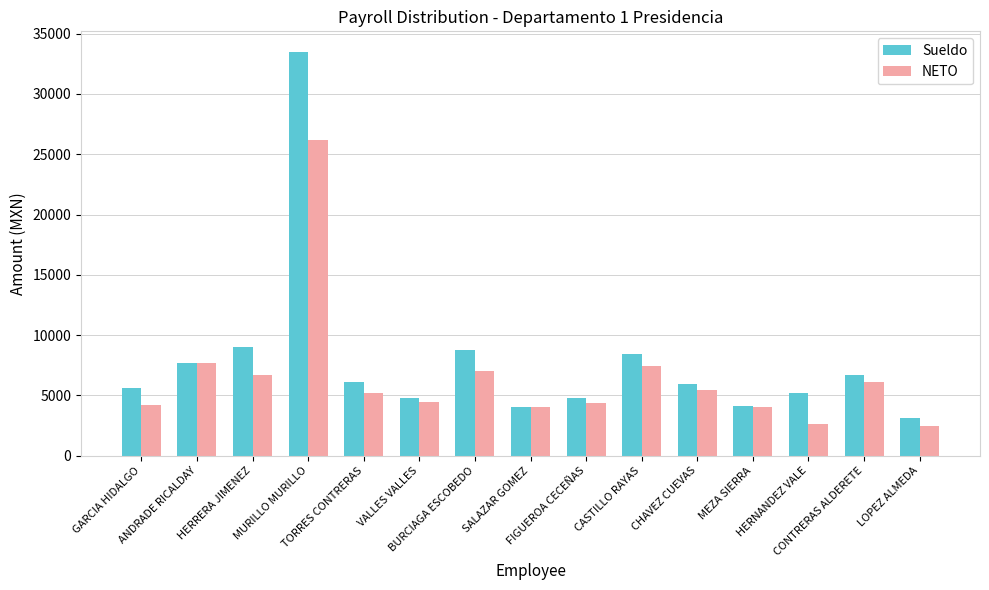

Where does the Sueldo series first go above 5977?

ANDRADE RICALDAY